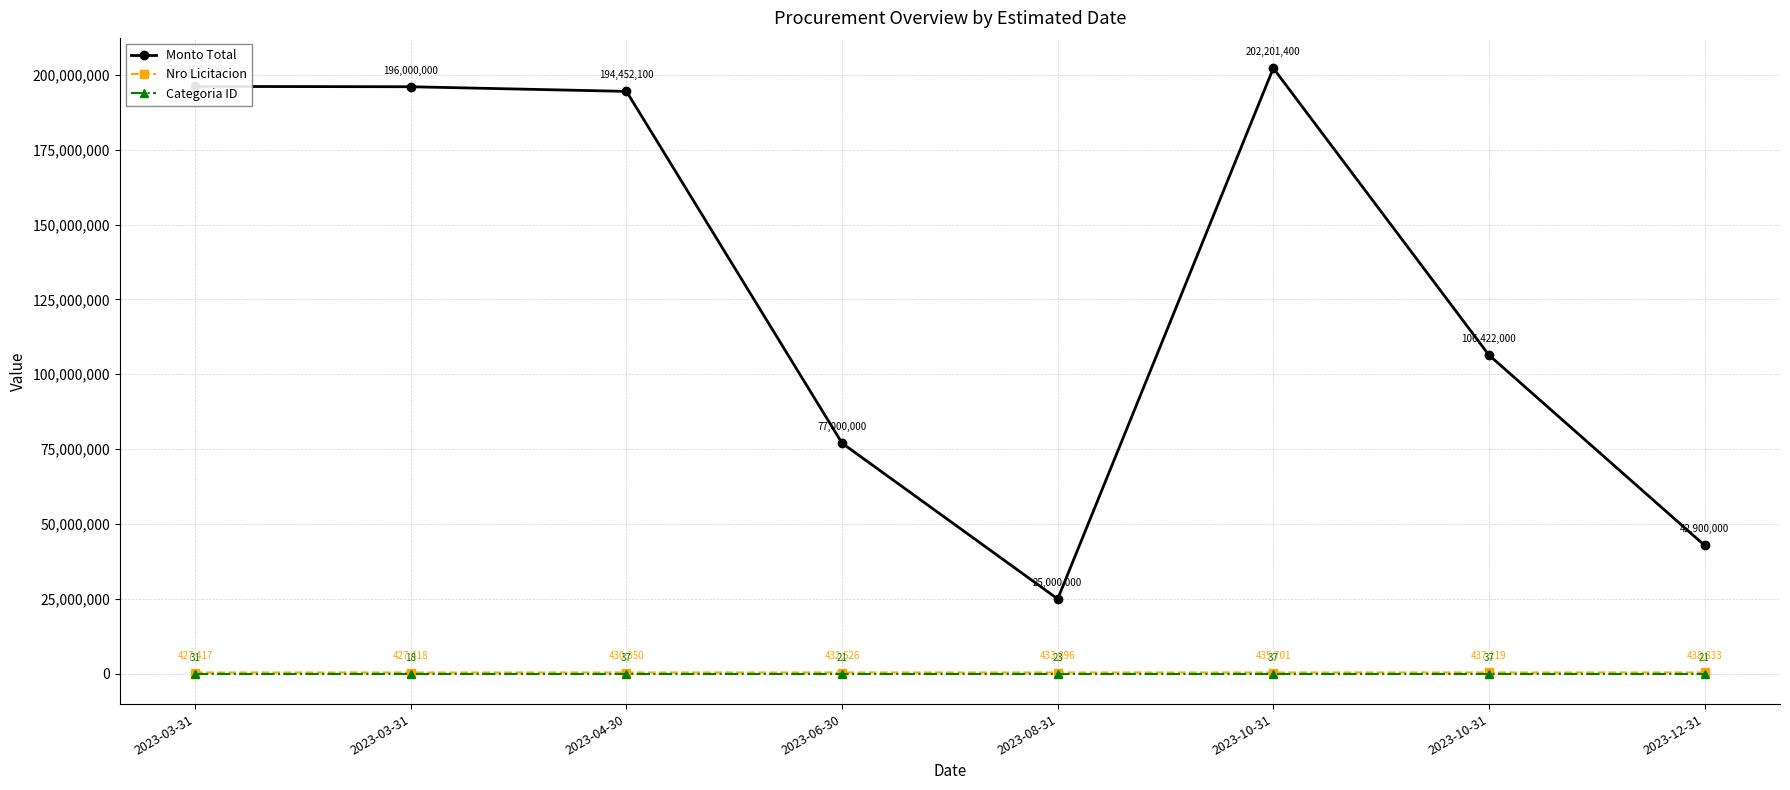

What is the label of the 6th point from the right?

2023-04-30